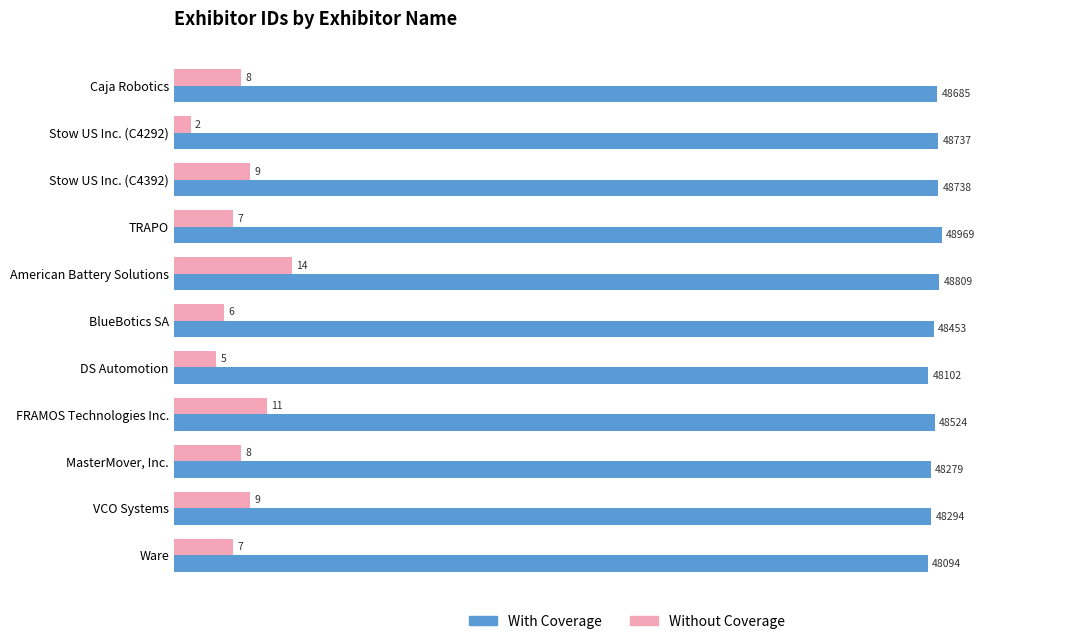

Which series has the largest total across all categories?

With Coverage